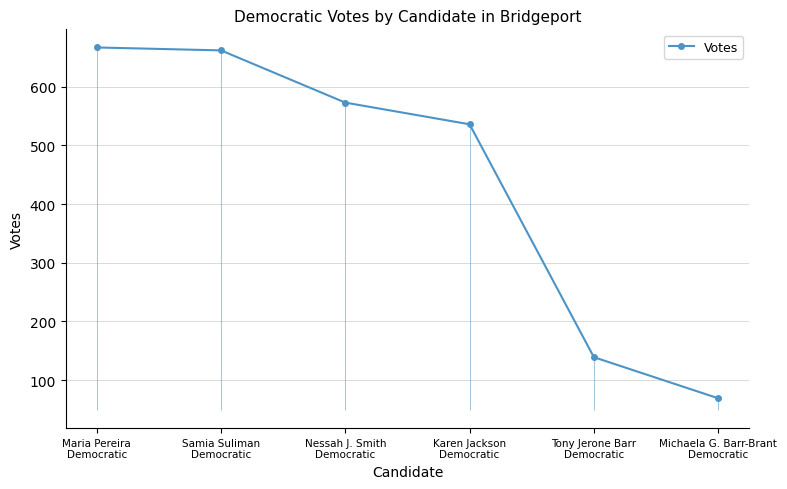

Rank the categories by value from lowest to highest.

Michaela G. Barr-Brant
Democratic, Tony Jerone Barr
Democratic, Karen Jackson
Democratic, Nessah J. Smith
Democratic, Samia Suliman
Democratic, Maria Pereira
Democratic